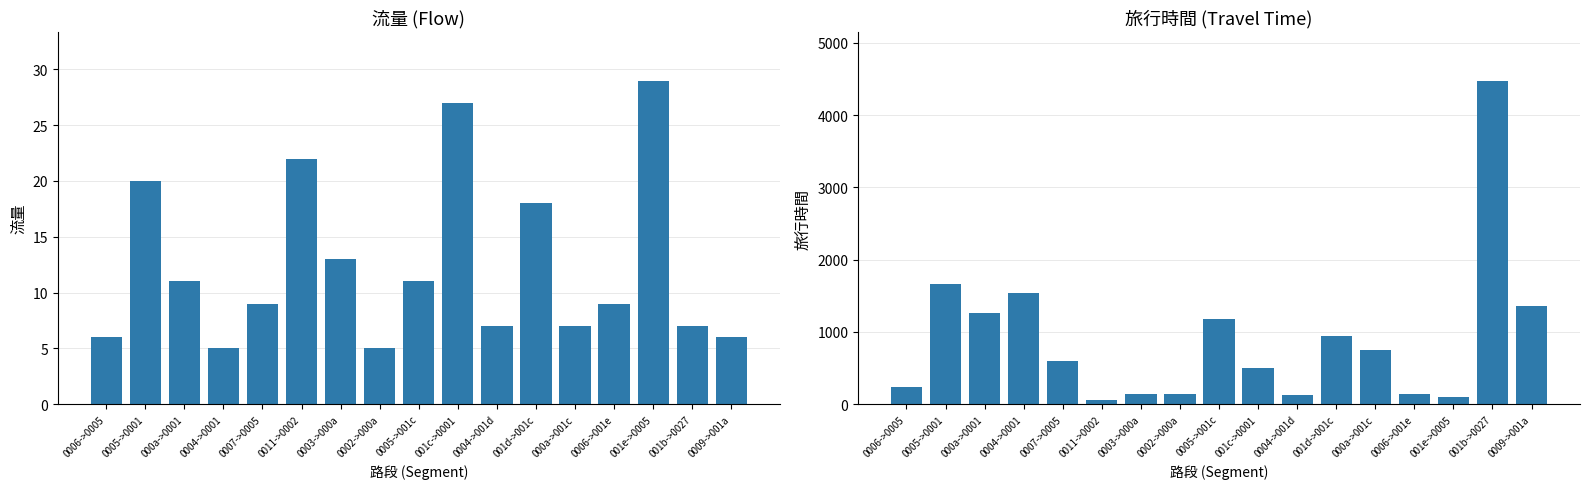

The value of 流量 at 0009->001a is 6. True or false?

True